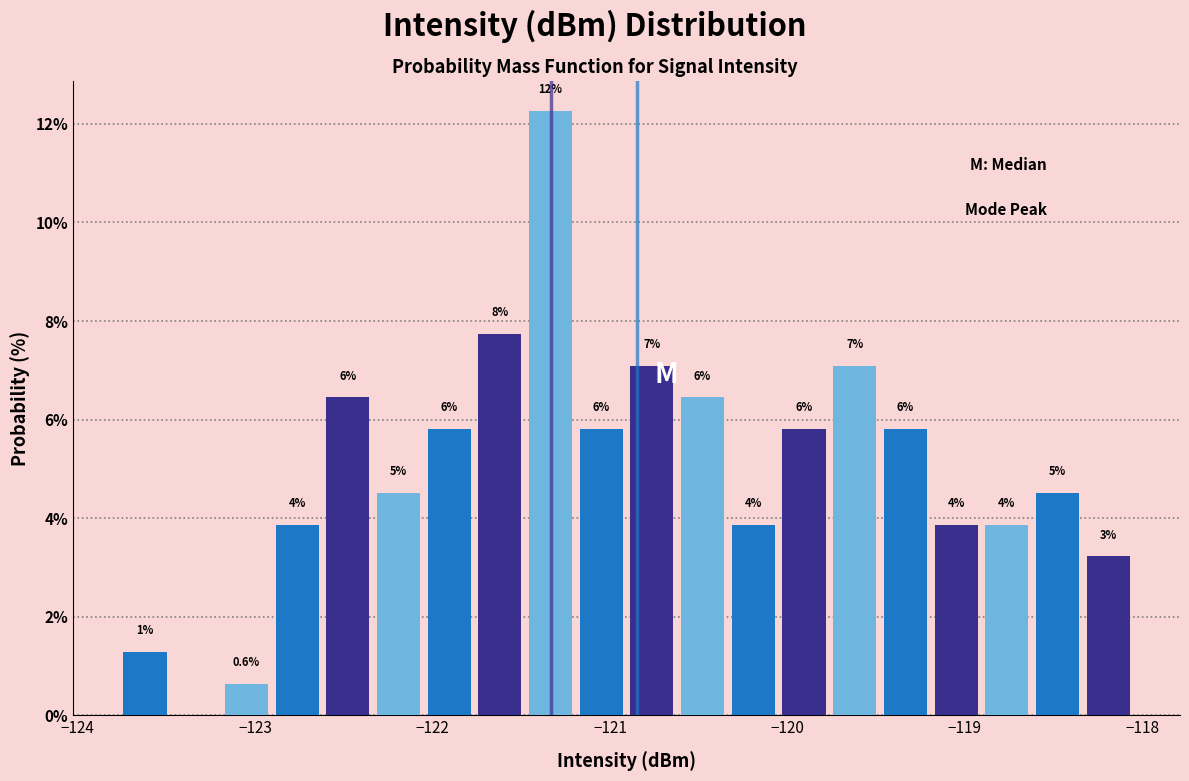

Around what value on the x-axis is the tallest bar? Give the approximate position of its centre, as read against the axis.

-121.3